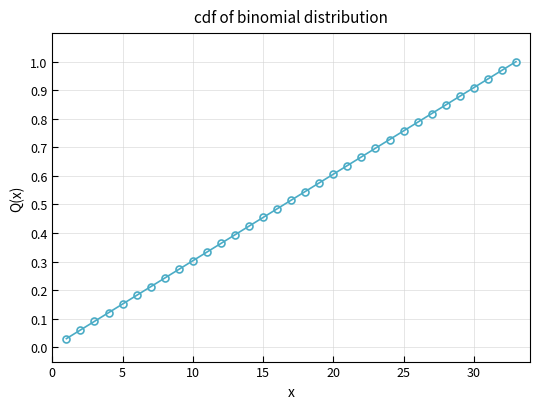

What is the sum of all values?

17.0